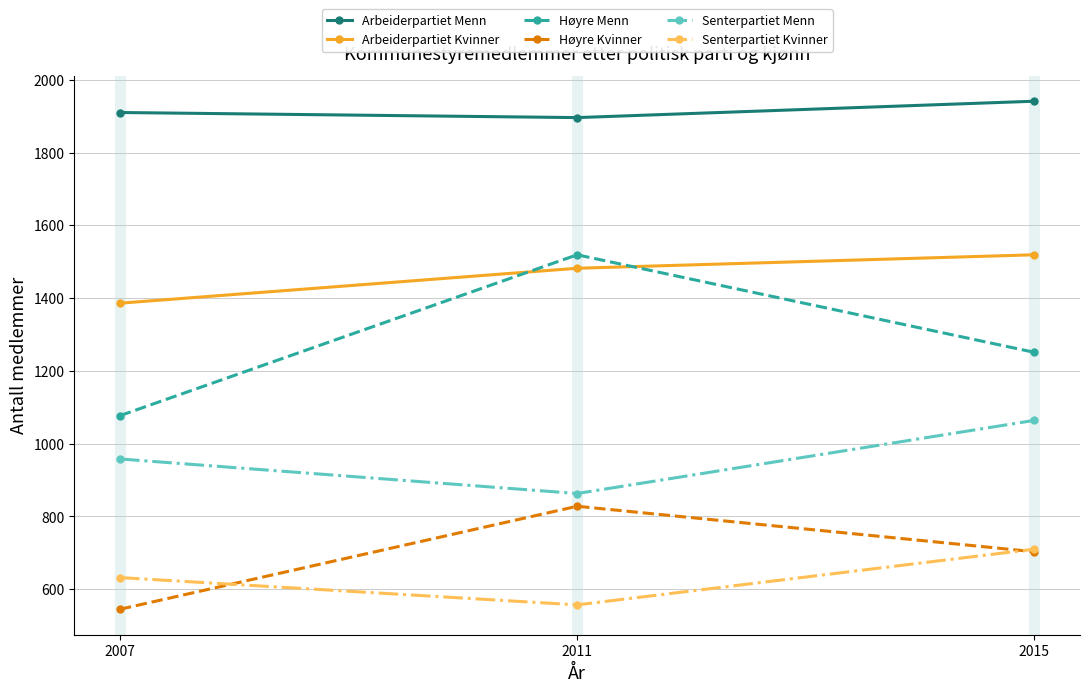

Reading left to right, what are all the values shown in this chart?

Arbeiderpartiet Menn: 1910	1896	1941
Arbeiderpartiet Kvinner: 1386	1482	1519
Høyre Menn: 1077	1519	1251
Høyre Kvinner: 545	828	703
Senterpartiet Menn: 958	863	1064
Senterpartiet Kvinner: 632	557	710